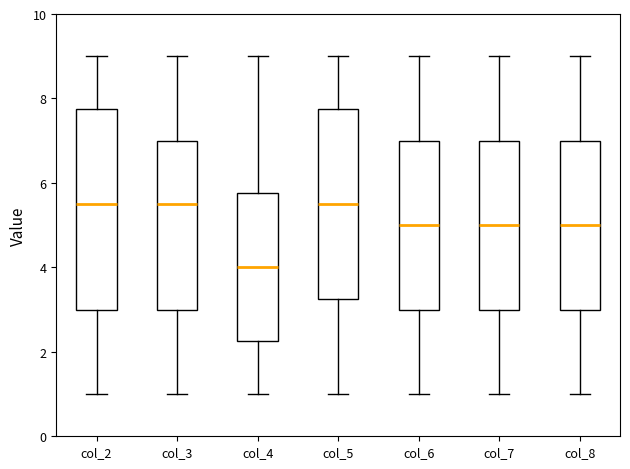

Reading left to right, read every box against the y-axis: the position of its median line, the range the box covers, and the ends of its whiskers. The values are not printed on the chart, so give them approximately, as read against the axis.

col_2: median 5.6, box 3.0 to 7.8, whiskers 1.0 to 9.0
col_3: median 5.6, box 3.0 to 7.0, whiskers 1.0 to 9.0
col_4: median 4.0, box 2.2 to 5.8, whiskers 1.0 to 9.0
col_5: median 5.6, box 3.2 to 7.8, whiskers 1.0 to 9.0
col_6: median 5.0, box 3.0 to 7.0, whiskers 1.0 to 9.0
col_7: median 5.0, box 3.0 to 7.0, whiskers 1.0 to 9.0
col_8: median 5.0, box 3.0 to 7.0, whiskers 1.0 to 9.0